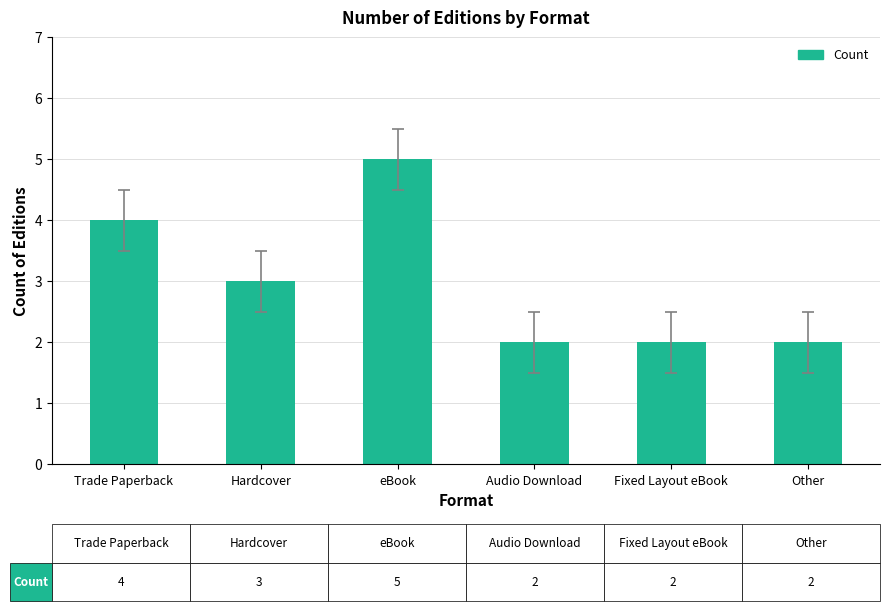

What is the difference between the second highest and minimum values?

2